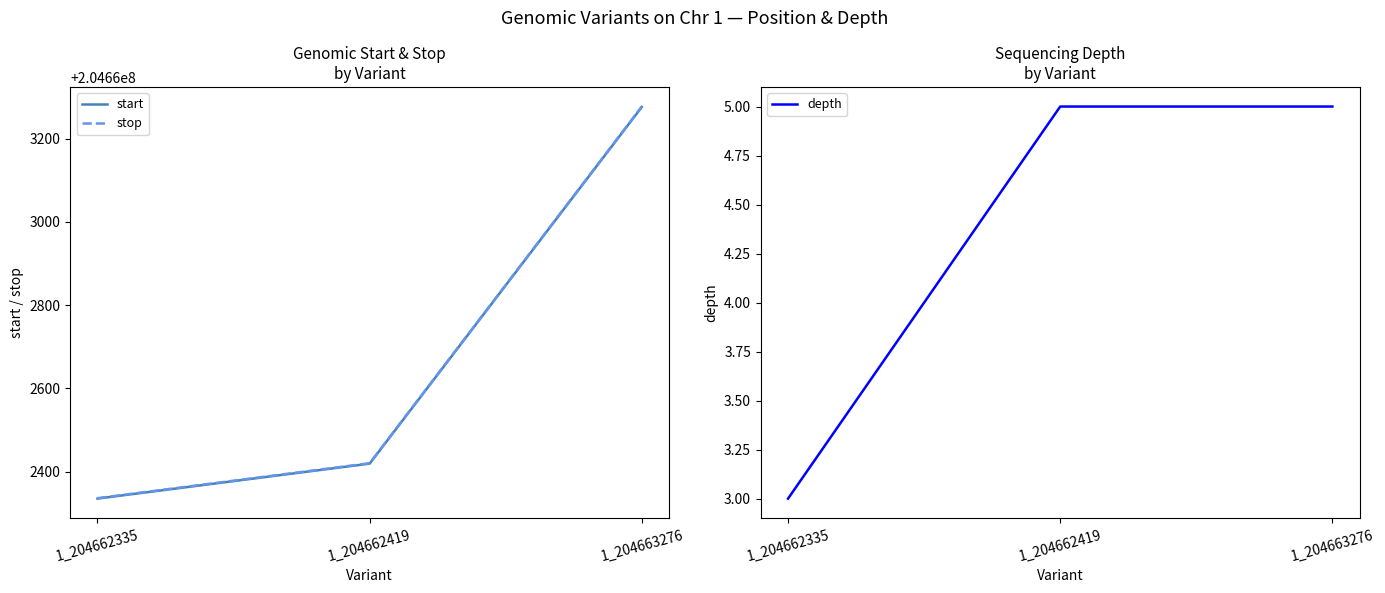

What is the greatest value displayed?

204663277